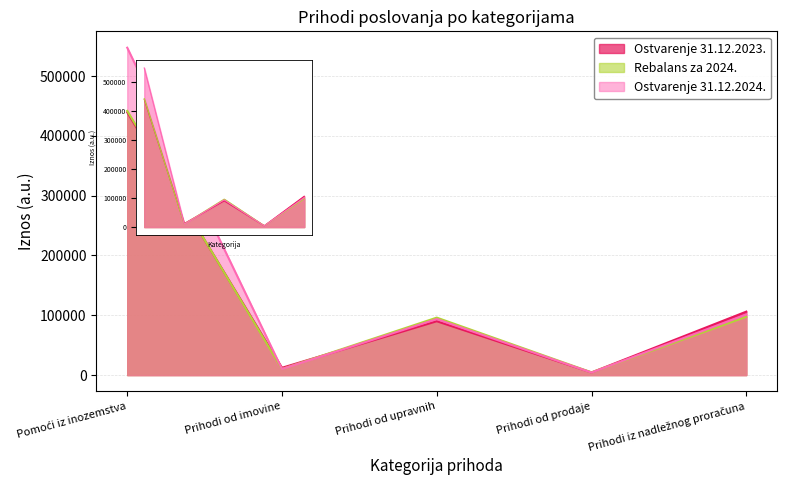

Which series ends up on top after the final intersection of Rebalans za 2024. and Ostvarenje 31.12.2023.?

Ostvarenje 31.12.2023.